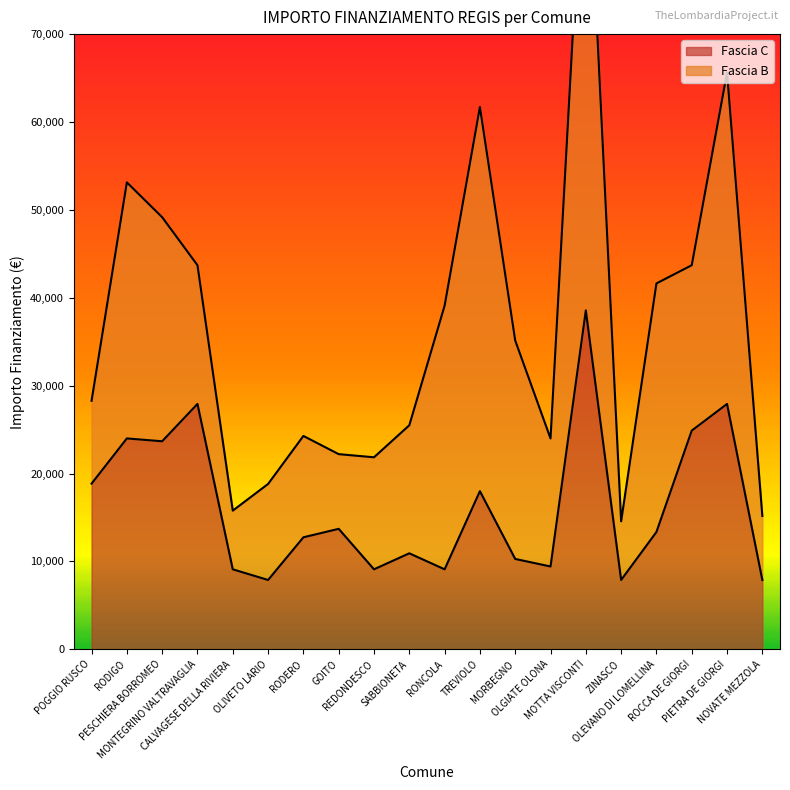

Approximately how many times larger is the value at ZINASCO compared to OLIVETO LARIO?

1.0